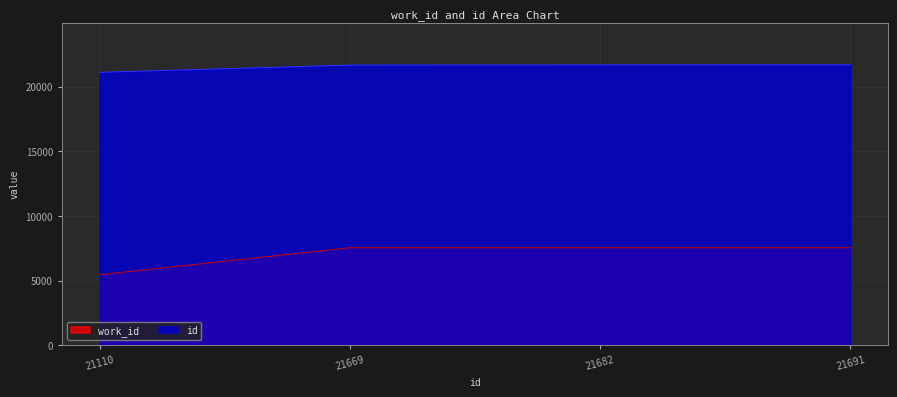

How many values in the id series are below 21682?

2